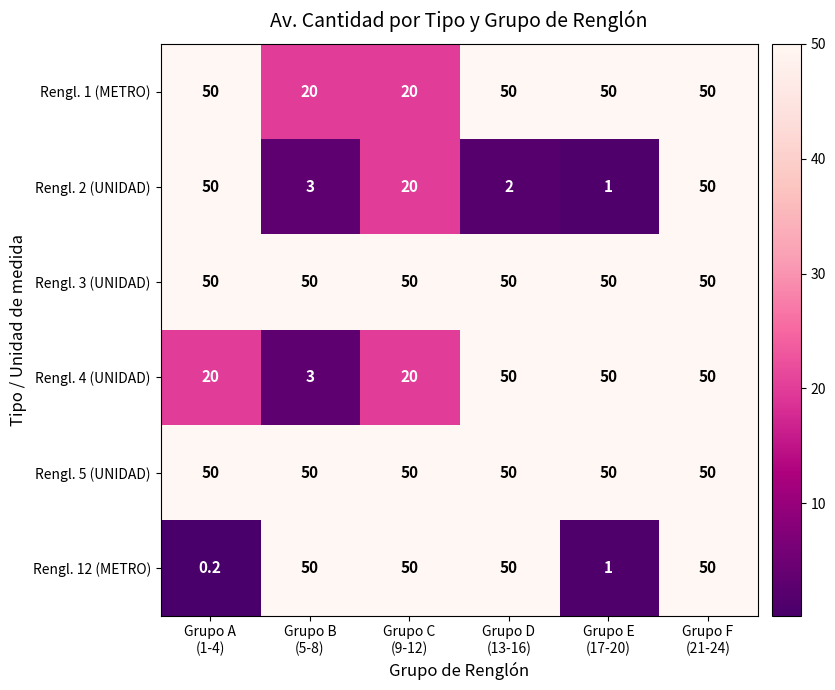

Between Grupo D
(13-16) and Grupo E
(17-20), which series saw the biggest shift?

Rengl. 12 (METRO)